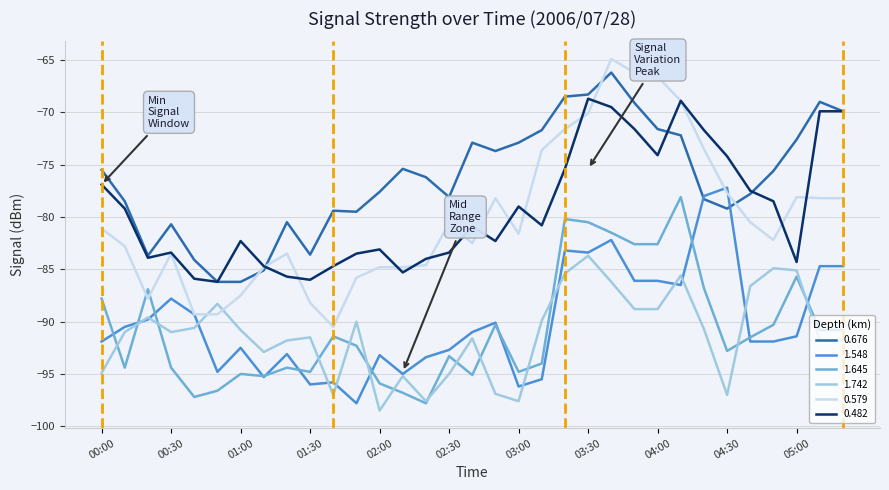

What is the minimum value shown in the chart?

-98.5